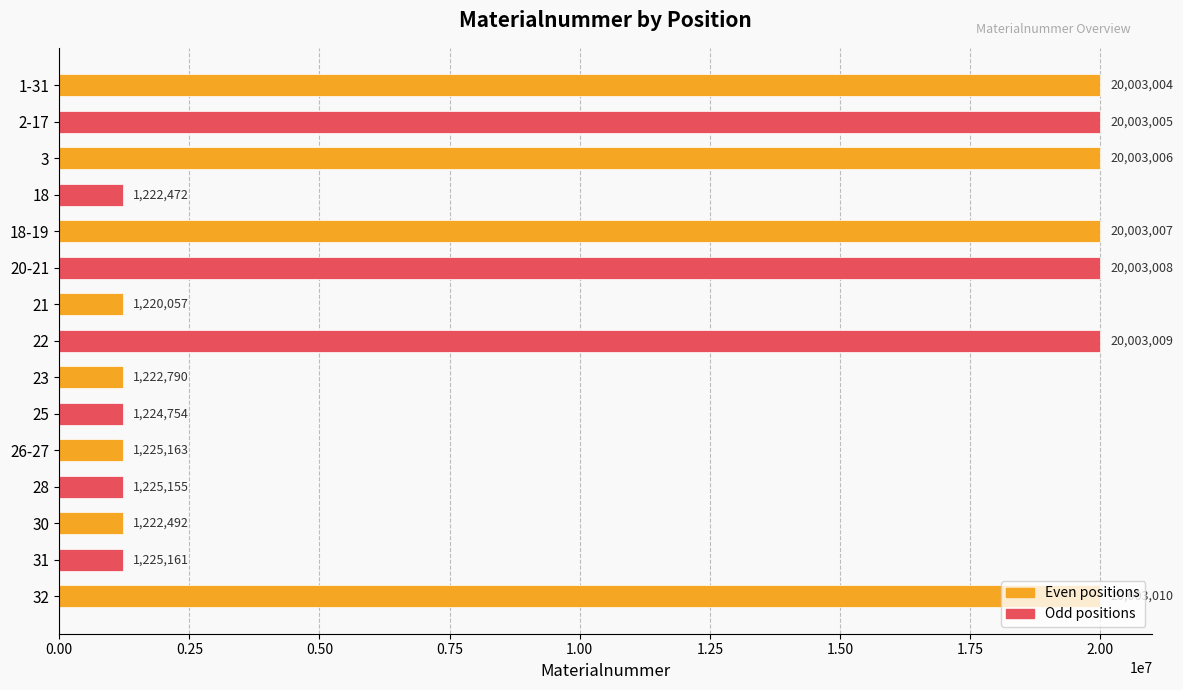

Where is the data nearest to the value 10611533?

26-27